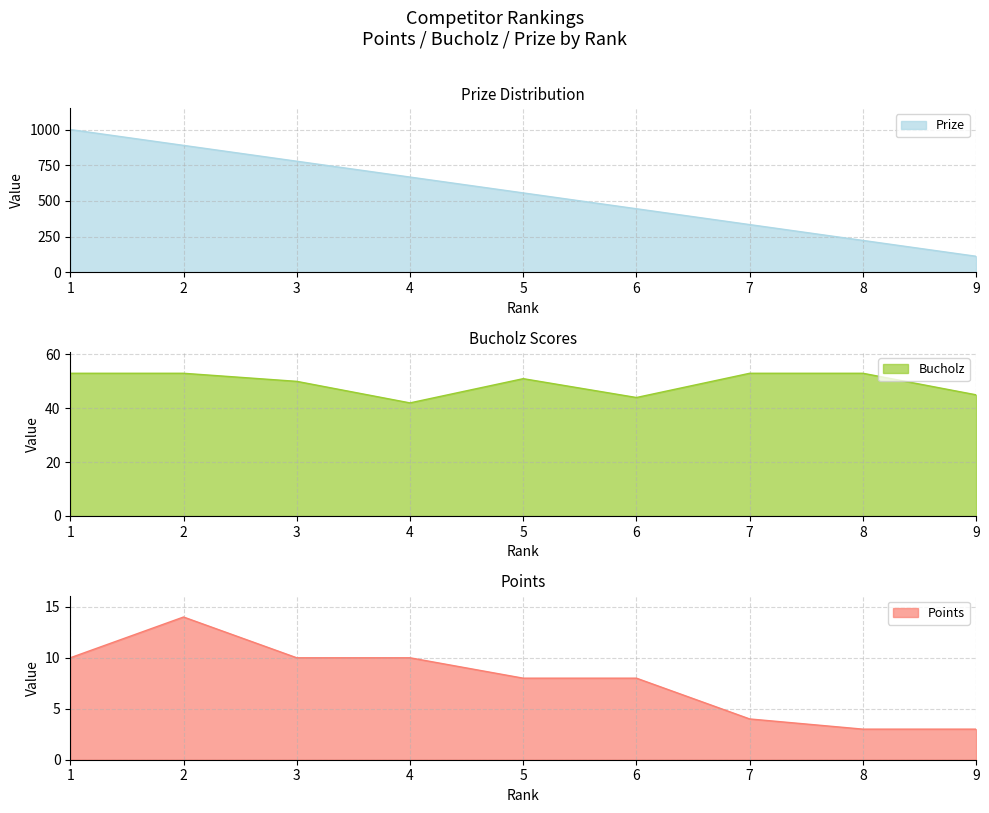

Which series has the largest range (max minus min)?

Prize